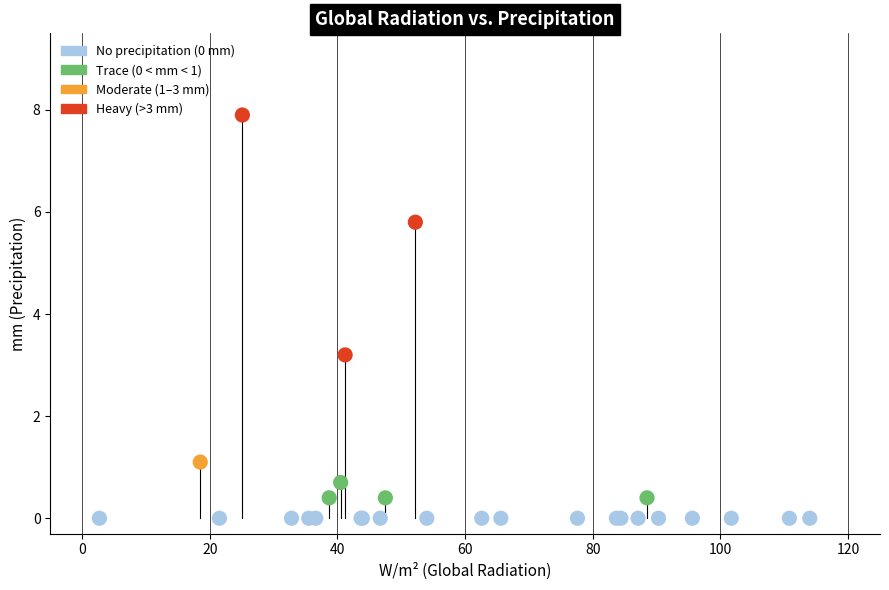

What Y value in the scatter plot is closest to 3?

3.2